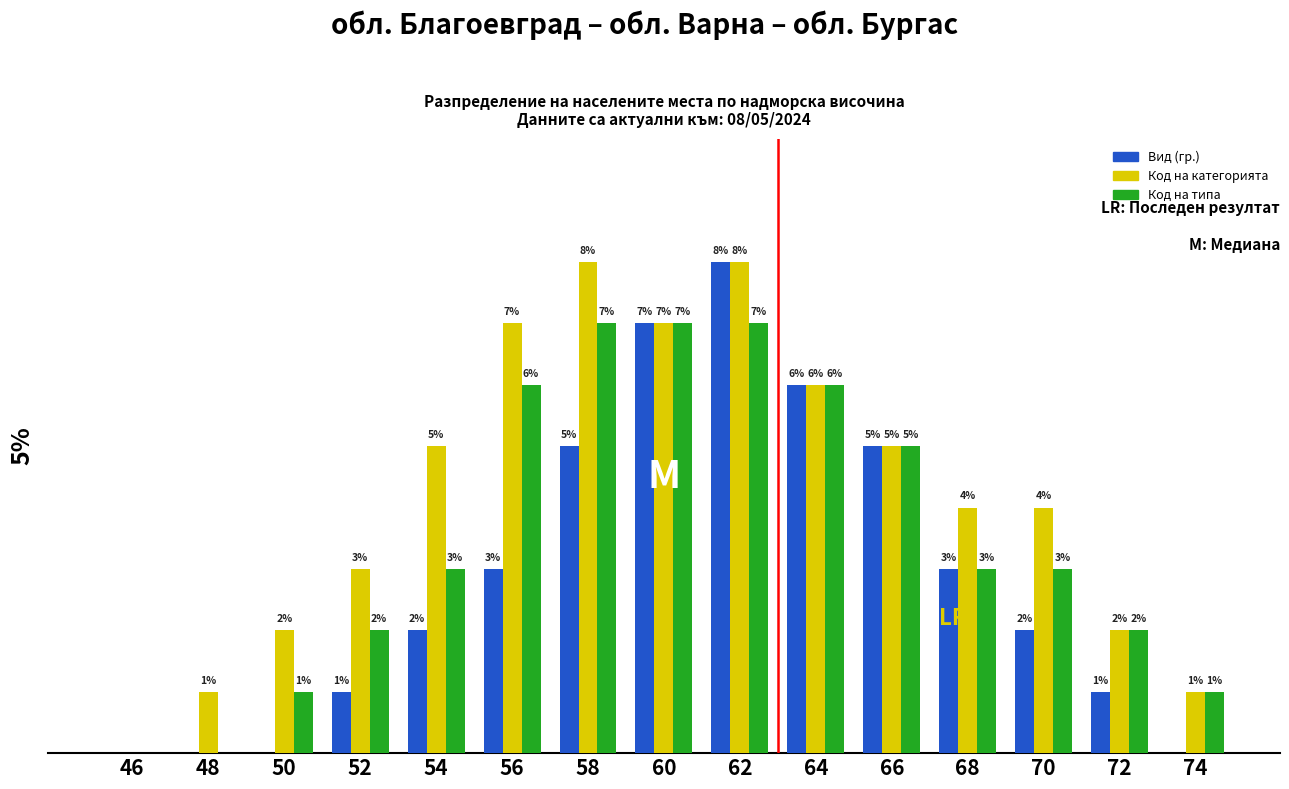

Is the value of Код на категорията at 54 greater than the value of Код на типа at 56?

No